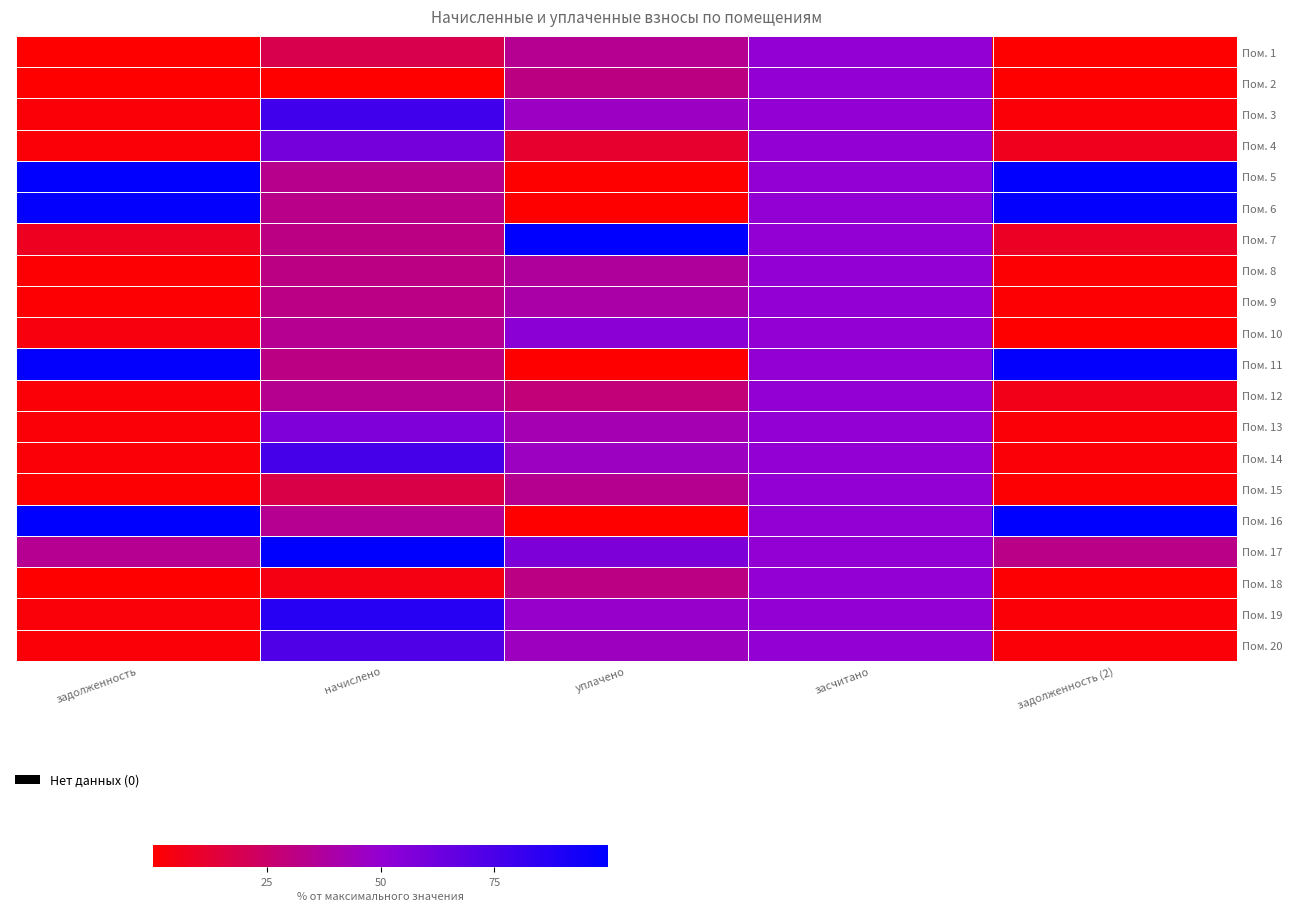

Reading left to right, list all the values displayed in this chart.

Пом. 1: задолженность=0.0	начислено=0.2	уплачено=0.3	засчитано=0.5	задолженность (2)=0.0
Пом. 2: задолженность=0.0	начислено=0.0	уплачено=0.3	засчитано=0.5	задолженность (2)=0.0
Пом. 3: задолженность=0.0	начислено=0.8	уплачено=0.5	засчитано=0.5	задолженность (2)=0.0
Пом. 4: задолженность=0.0	начислено=0.6	уплачено=0.1	засчитано=0.5	задолженность (2)=0.1
Пом. 5: задолженность=1.0	начислено=0.3	уплачено=0.0	засчитано=0.5	задолженность (2)=1.0
Пом. 6: задолженность=1.0	начислено=0.3	уплачено=0.0	засчитано=0.5	задолженность (2)=1.0
Пом. 7: задолженность=0.1	начислено=0.3	уплачено=1.0	засчитано=0.5	задолженность (2)=0.1
Пом. 8: задолженность=0.0	начислено=0.3	уплачено=0.4	засчитано=0.5	задолженность (2)=0.0
Пом. 9: задолженность=0.0	начислено=0.3	уплачено=0.4	засчитано=0.5	задолженность (2)=0.0
Пом. 10: задолженность=0.0	начислено=0.3	уплачено=0.5	засчитано=0.5	задолженность (2)=0.0
Пом. 11: задолженность=1.0	начислено=0.3	уплачено=0.0	засчитано=0.5	задолженность (2)=1.0
Пом. 12: задолженность=0.0	начислено=0.3	уплачено=0.3	засчитано=0.5	задолженность (2)=0.1
Пом. 13: задолженность=0.0	начислено=0.6	уплачено=0.4	засчитано=0.5	задолженность (2)=0.0
Пом. 14: задолженность=0.0	начислено=0.8	уплачено=0.5	засчитано=0.5	задолженность (2)=0.0
Пом. 15: задолженность=0.0	начислено=0.2	уплачено=0.3	засчитано=0.5	задолженность (2)=0.0
Пом. 16: задолженность=1.0	начислено=0.3	уплачено=0.0	засчитано=0.5	задолженность (2)=1.0
Пом. 17: задолженность=0.3	начислено=1.0	уплачено=0.6	засчитано=0.5	задолженность (2)=0.3
Пом. 18: задолженность=0.0	начислено=0.0	уплачено=0.3	засчитано=0.5	задолженность (2)=0.0
Пом. 19: задолженность=0.0	начислено=0.9	уплачено=0.5	засчитано=0.5	задолженность (2)=0.0
Пом. 20: задолженность=0.0	начислено=0.7	уплачено=0.5	засчитано=0.5	задолженность (2)=0.0